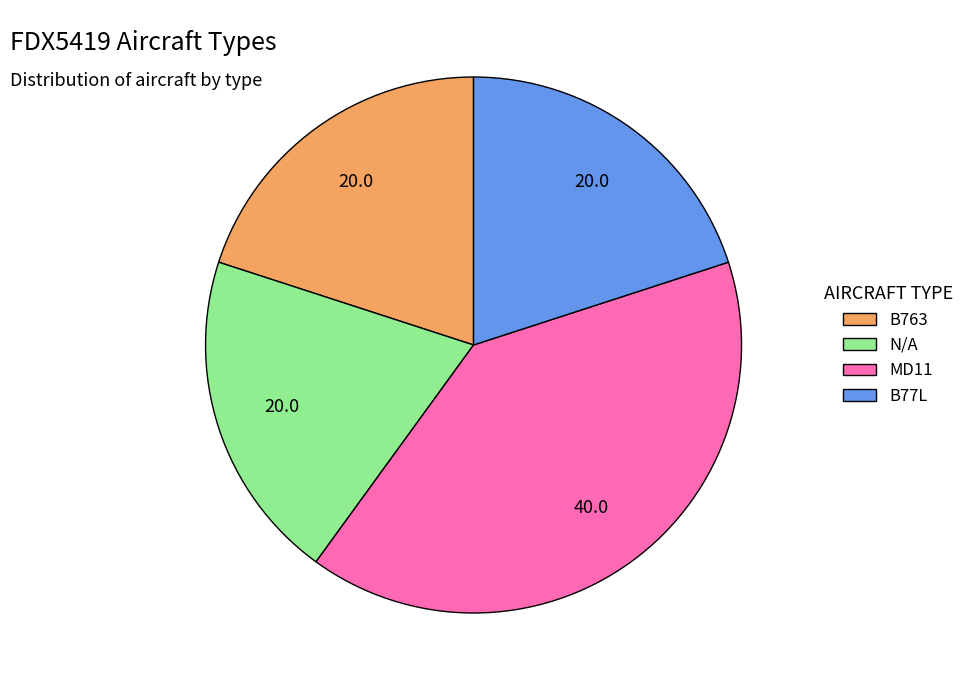

Does B77L represent more than half of the total?

No